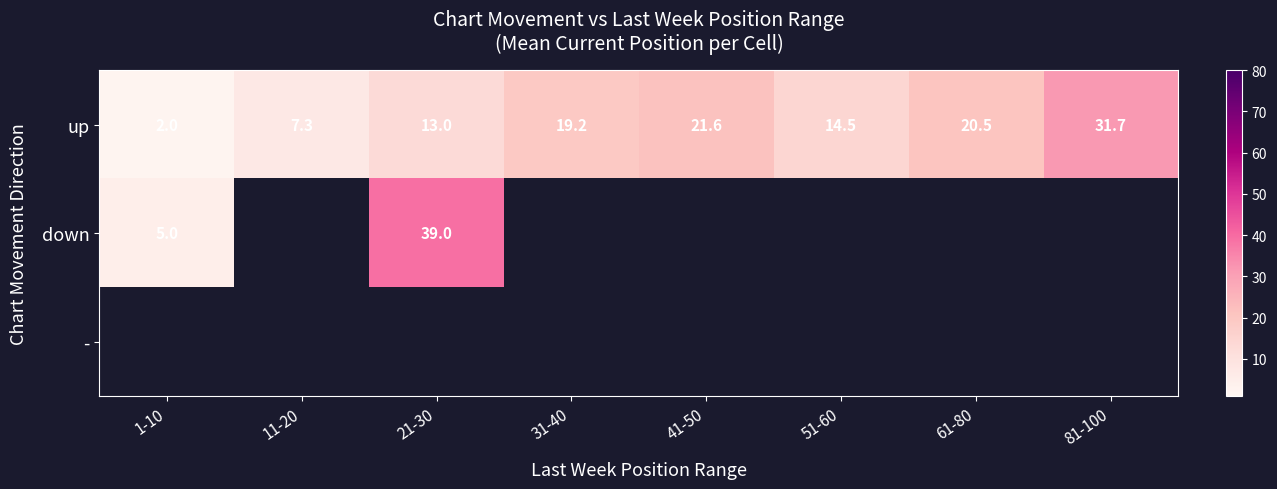

Which category has the highest value in the up series?

81-100